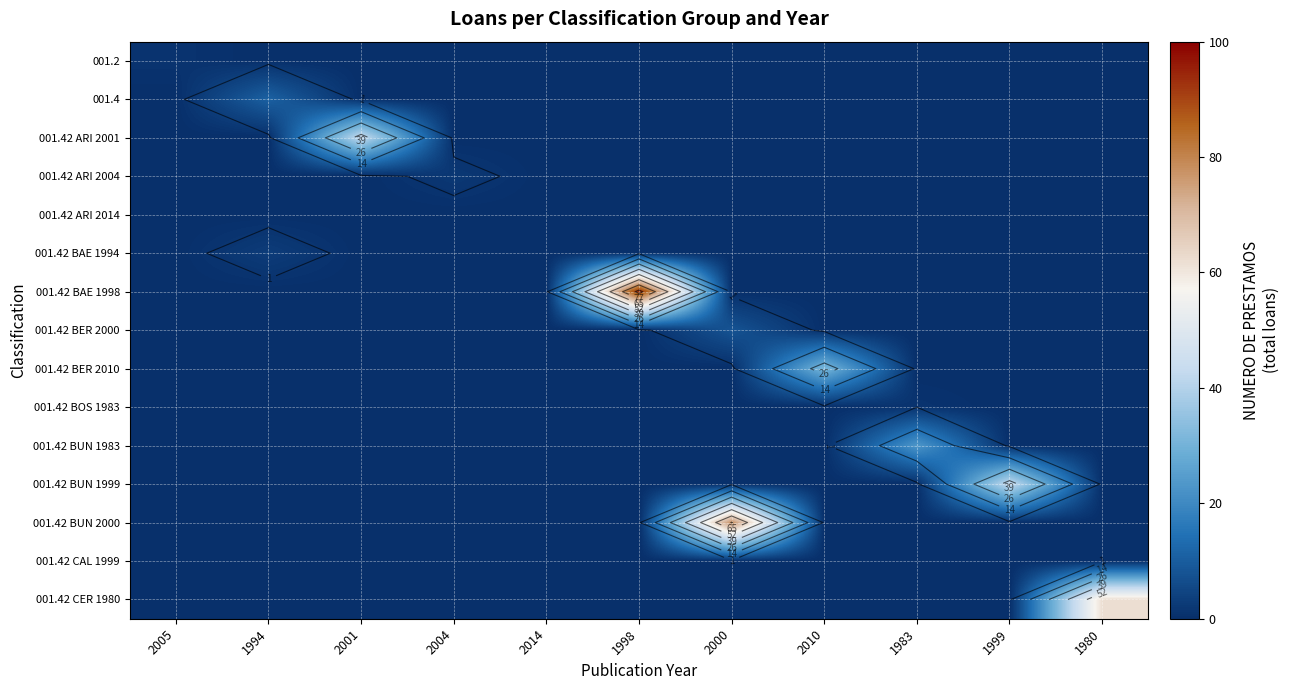

At which category is the sum across all series the highest?

1998